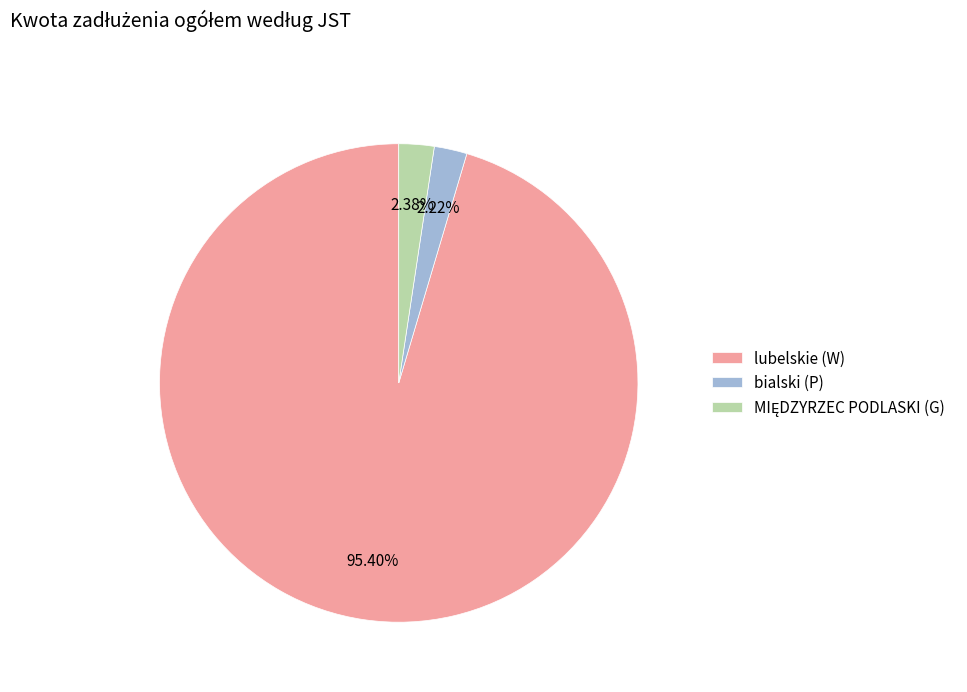

Combined, do bialski (P) and lubelskie (W) account for over 50%?

Yes